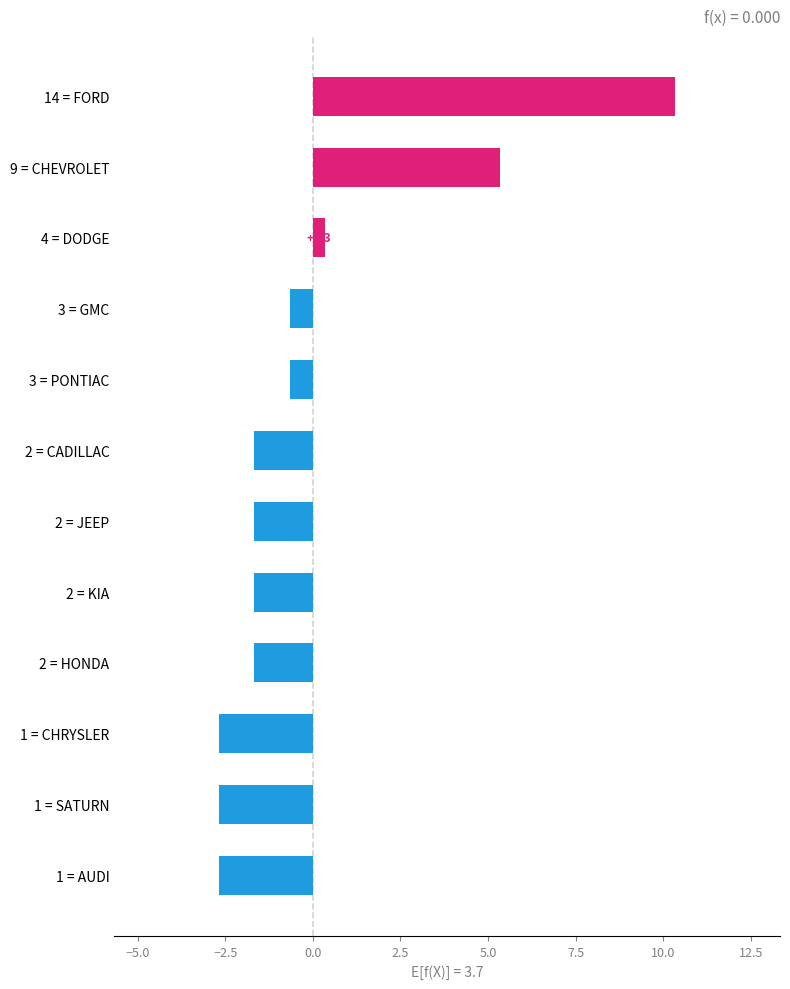

Which has a higher value, 2 = HONDA or 1 = AUDI?

2 = HONDA